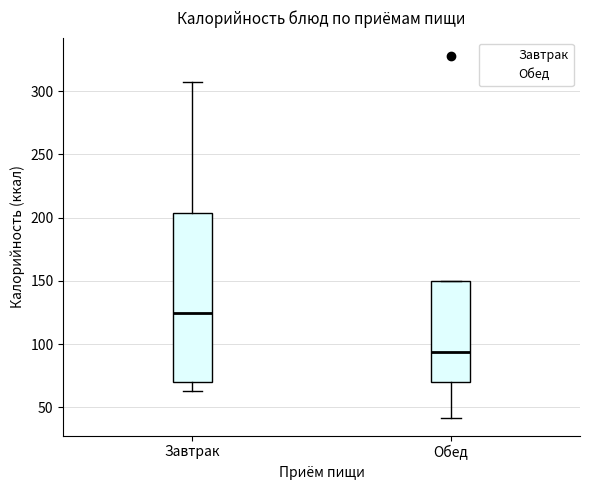

Reading left to right, transcribe this box plot: for each box, give where its median line is, the range the box spans, and where its two whiskers end, as read against the y-axis. The values are not printed on the chart, so give them approximately, as read against the axis.

Завтрак: median 125, box 70 to 205, whiskers 65 to 305
Обед: median 95, box 70 to 150, whiskers 40 to 150